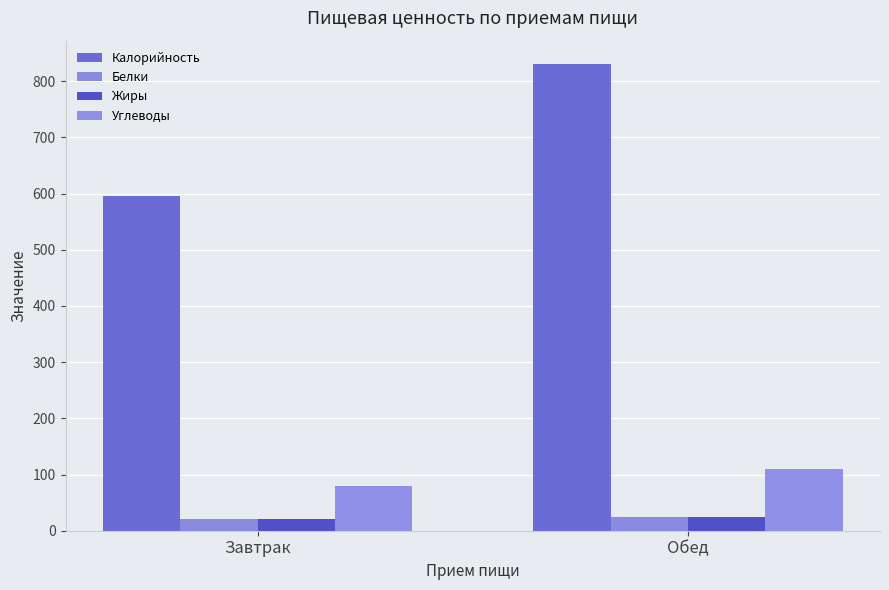

Rank the series at Завтрак from lowest to highest value.

Жиры, Белки, Углеводы, Калорийность